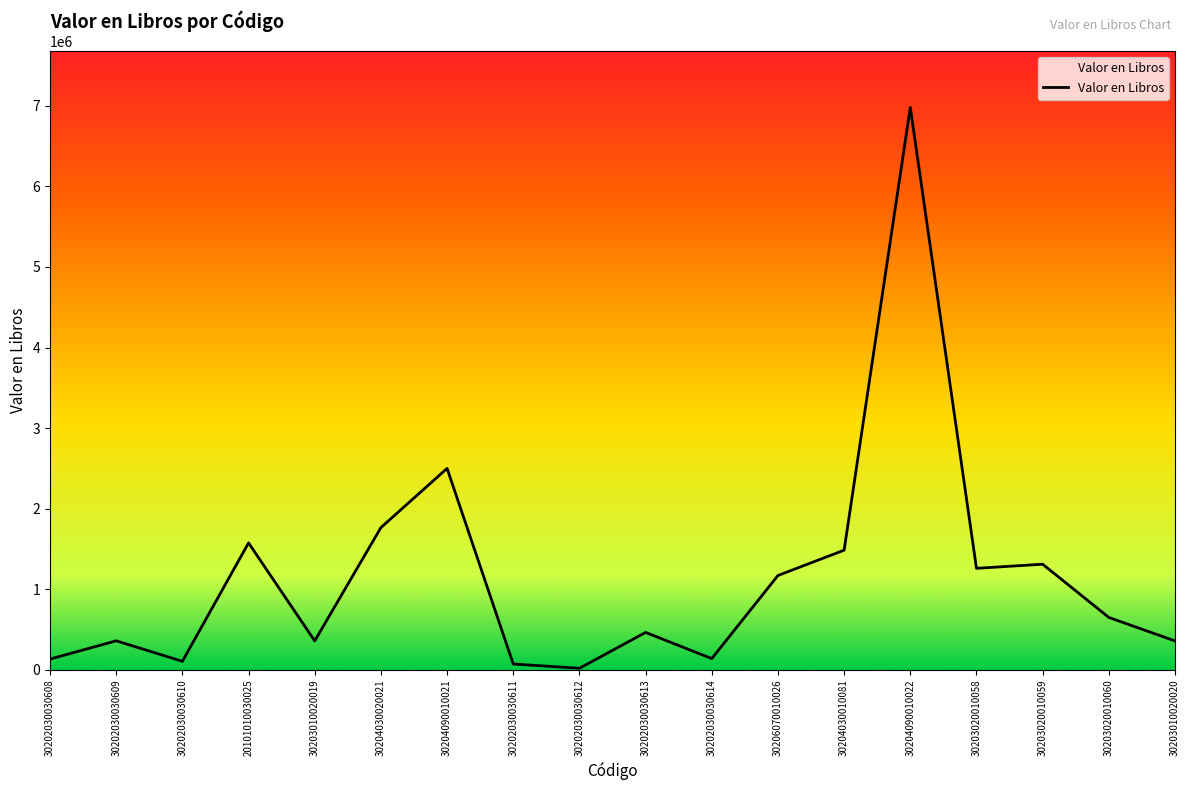

True or false: the data shows 132485.8 at 30202030030608.

True